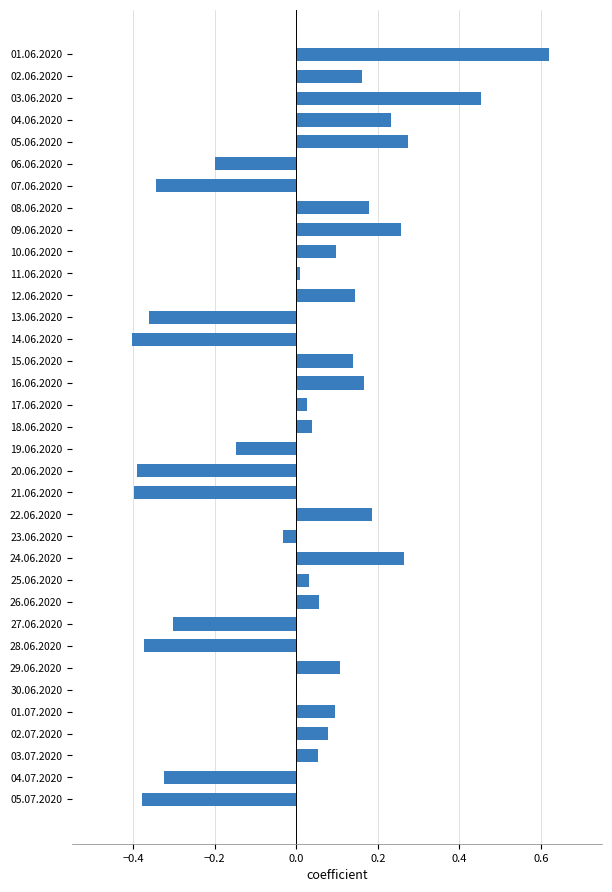

Which category has the highest value across all series?

01.06.2020